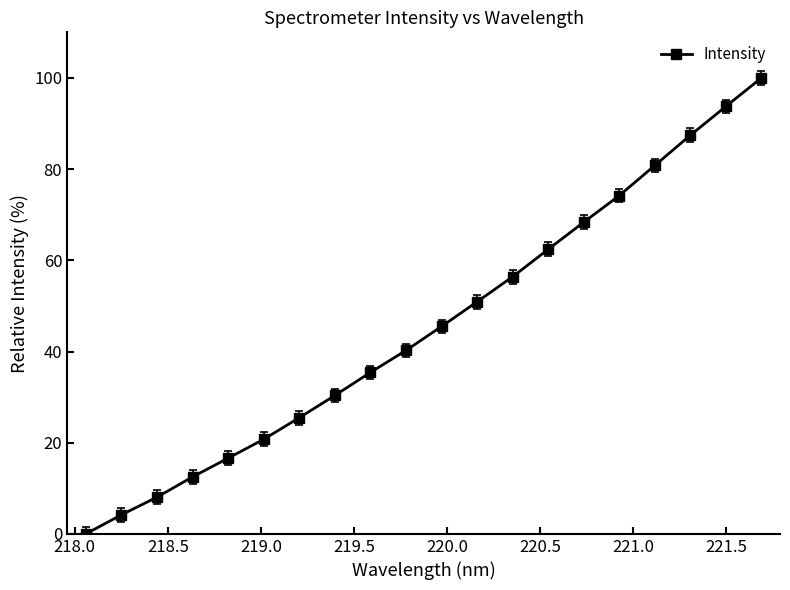

What is the sum of all values?

913.3